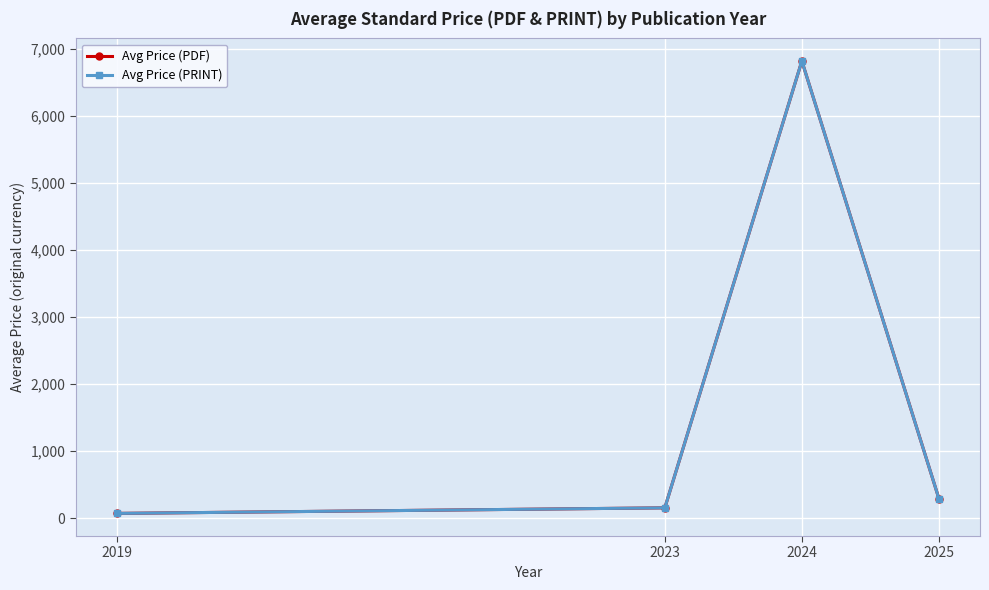

Which category has the lowest value in the Avg Price (PDF) series?

2019